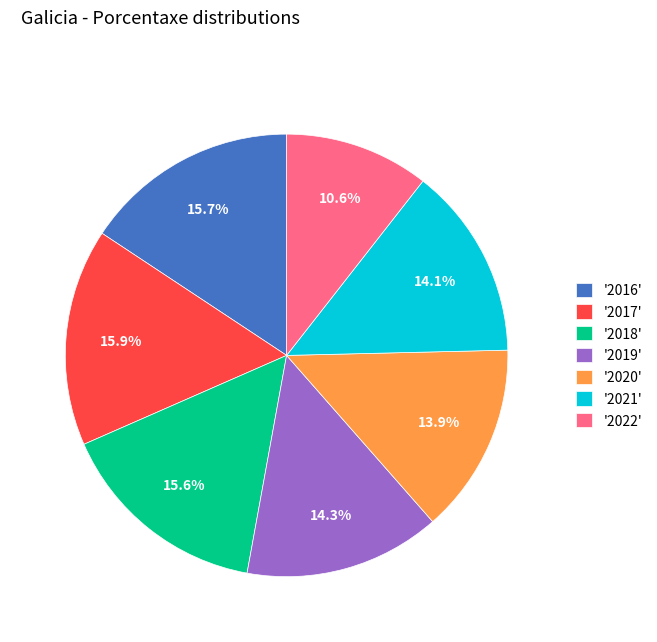

How many segments does this pie chart have?

7